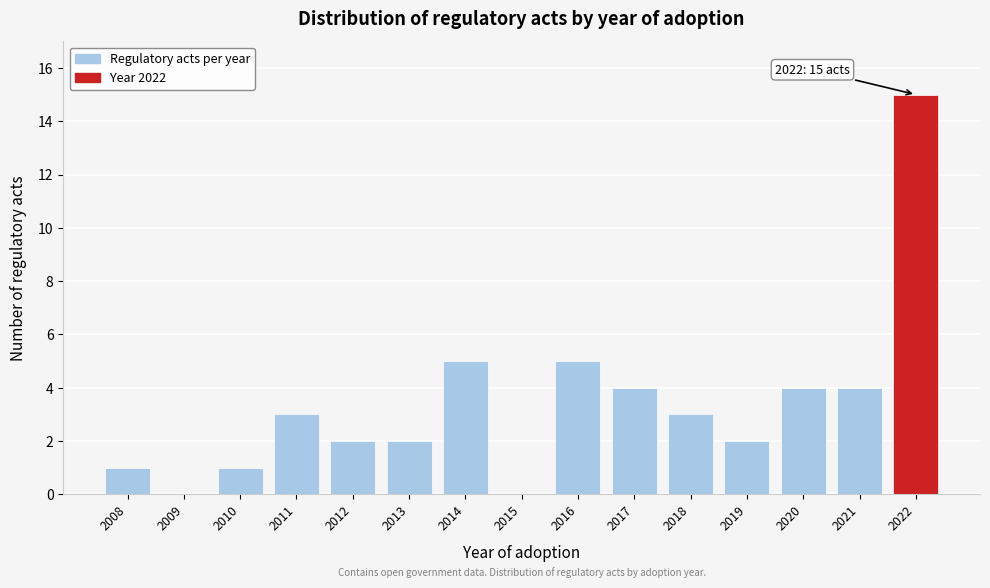

Reading left to right, list all the values displayed in this chart.

2008=1	2009=0	2010=1	2011=3	2012=2	2013=2	2014=5	2015=0	2016=5	2017=4	2018=3	2019=2	2020=4	2021=4	2022=15